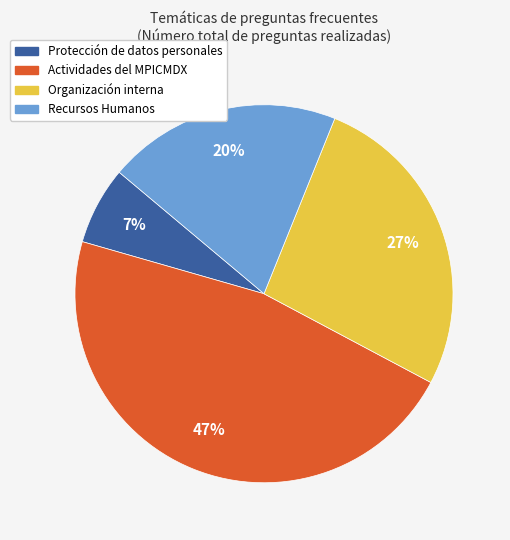

The Organización interna slice represents 27% of the pie. True or false?

True